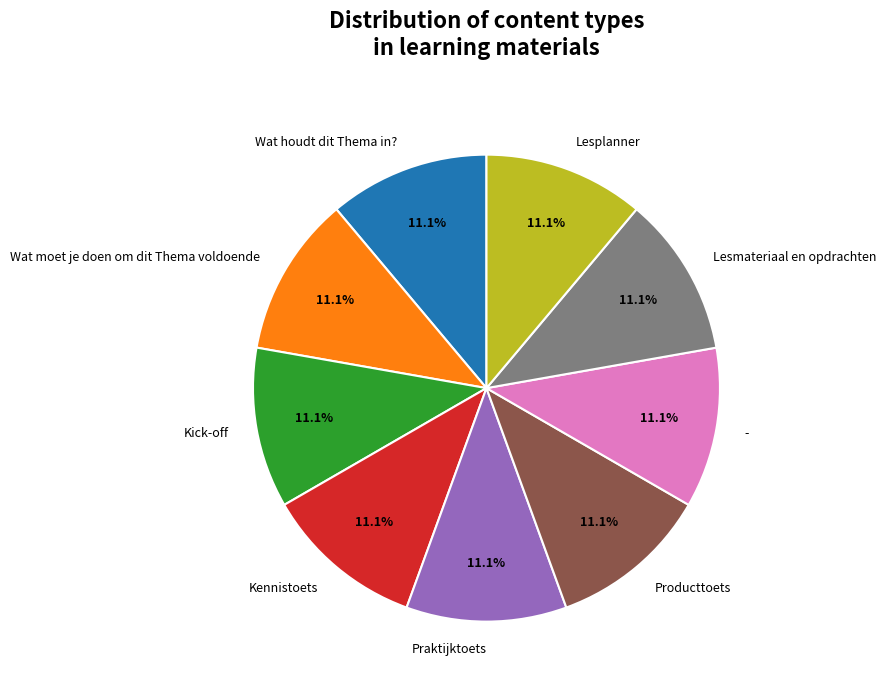

How much of the chart is everything except Wat moet je doen om dit Thema voldoende?

88.9%